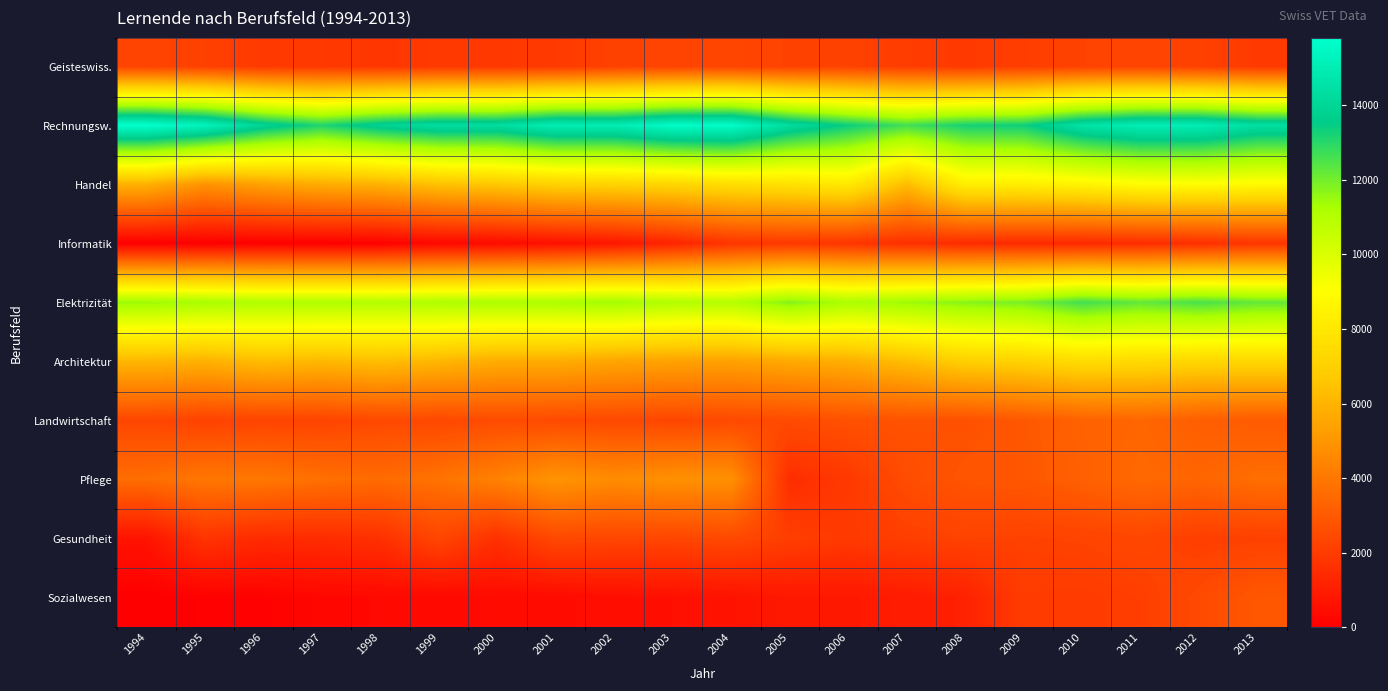

At how many categories does at least one series exceed 6159?

20